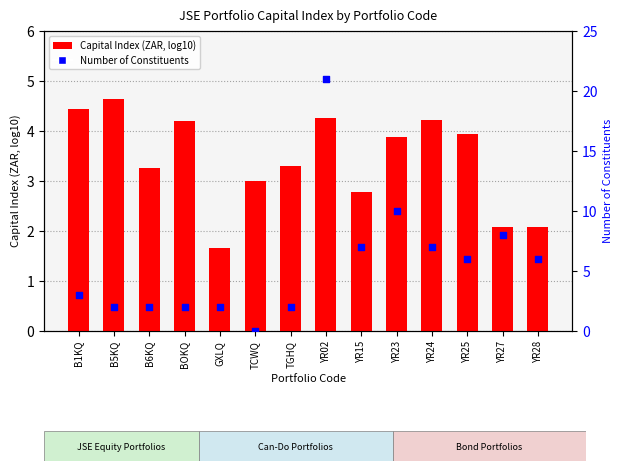

Which series has the largest total across all categories?

Number of Constituents